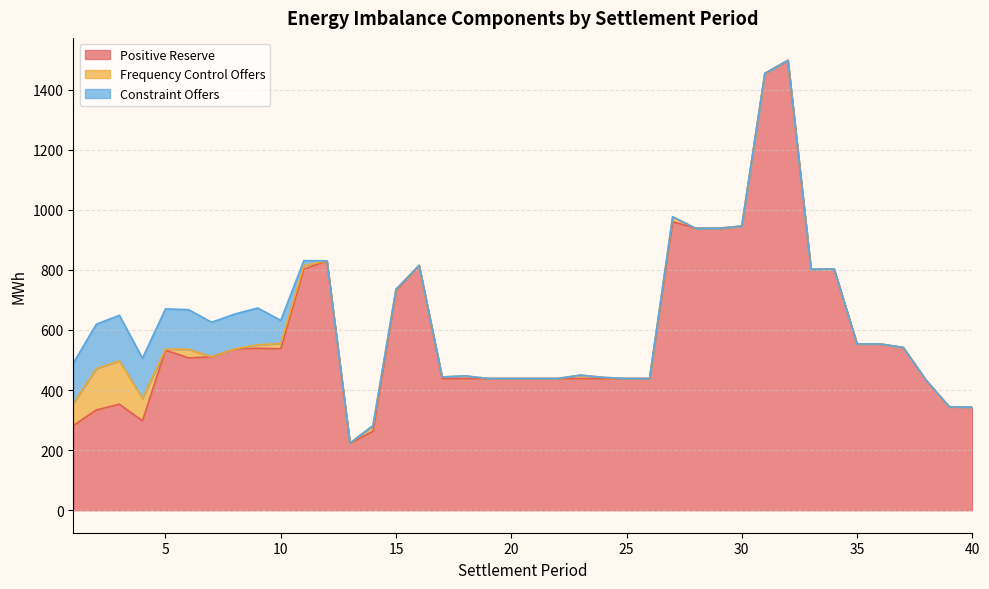

What is the value of the Positive Reserve point at the 18th from the left?

438.5